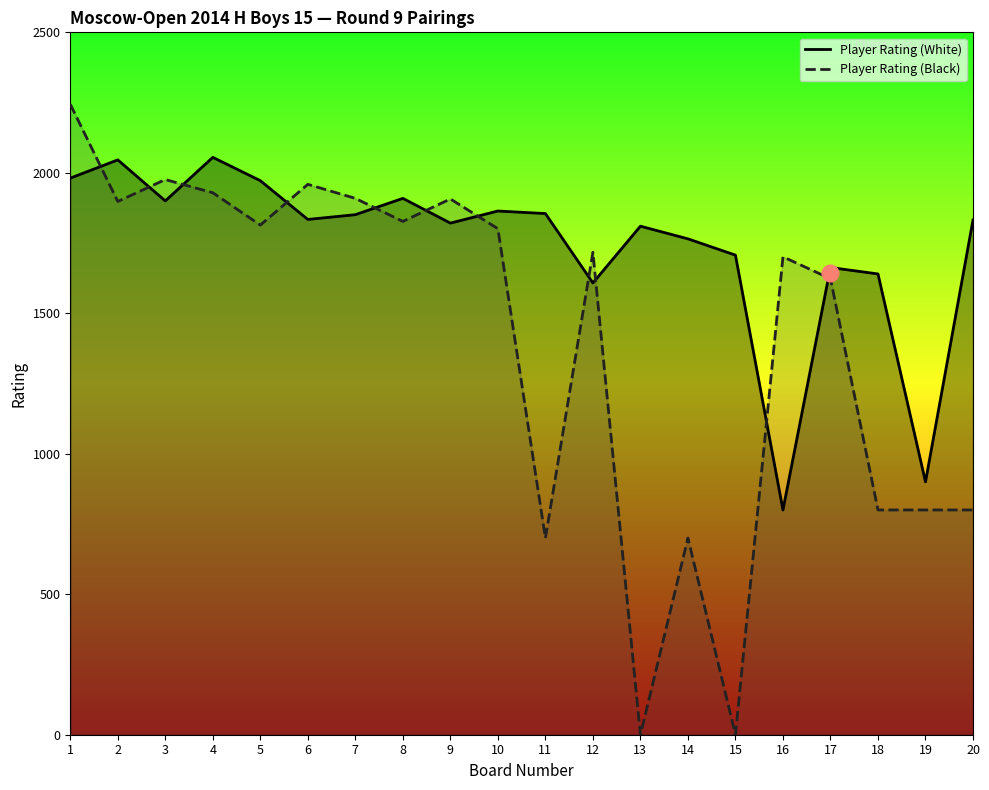

How many interior local valleys does the Player Rating (Black) series have?

6